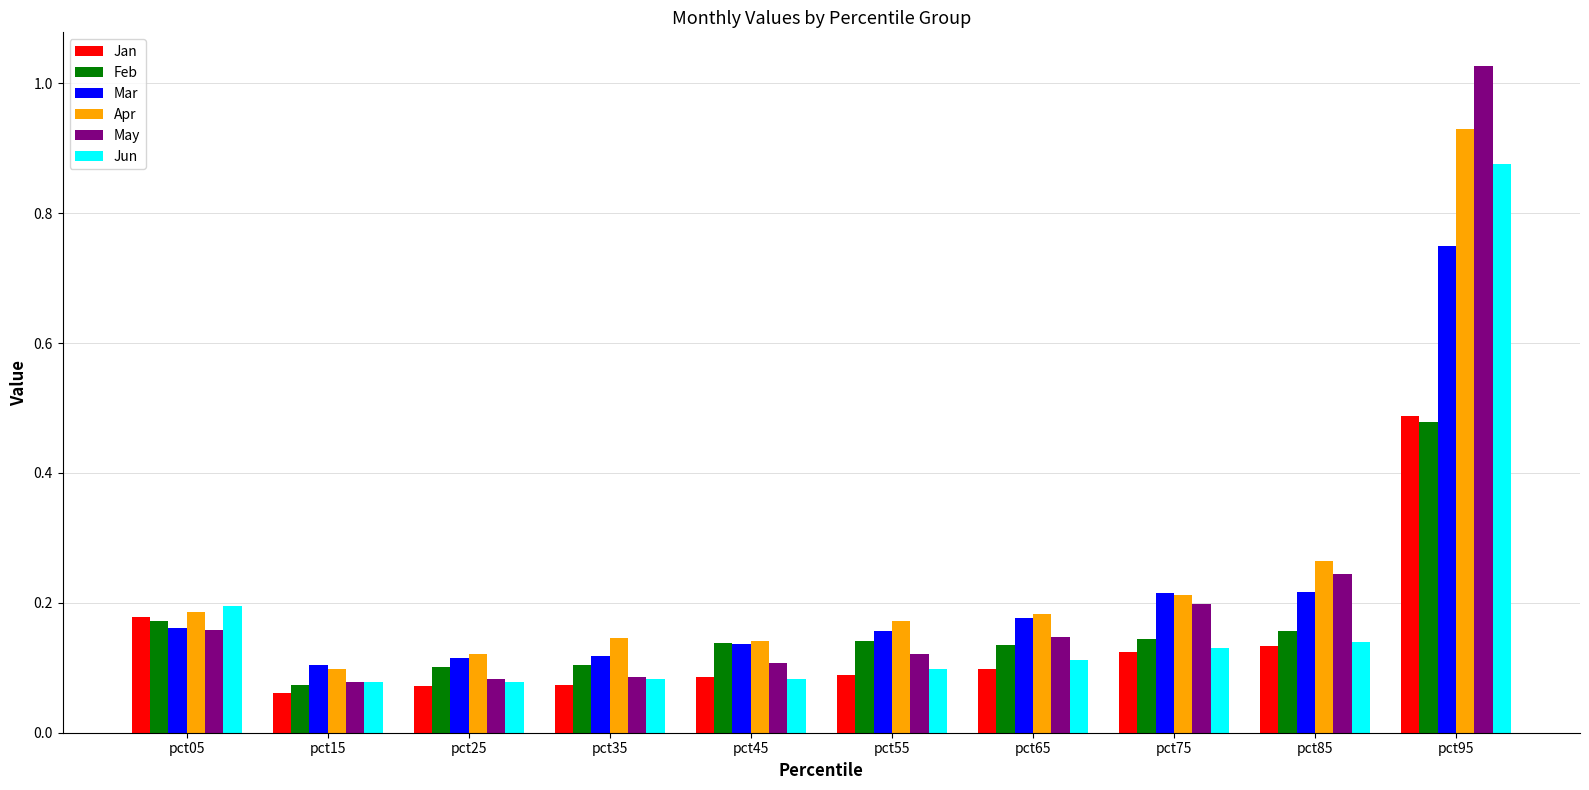

What is the difference between the maximum and minimum values in the Mar series?

0.6